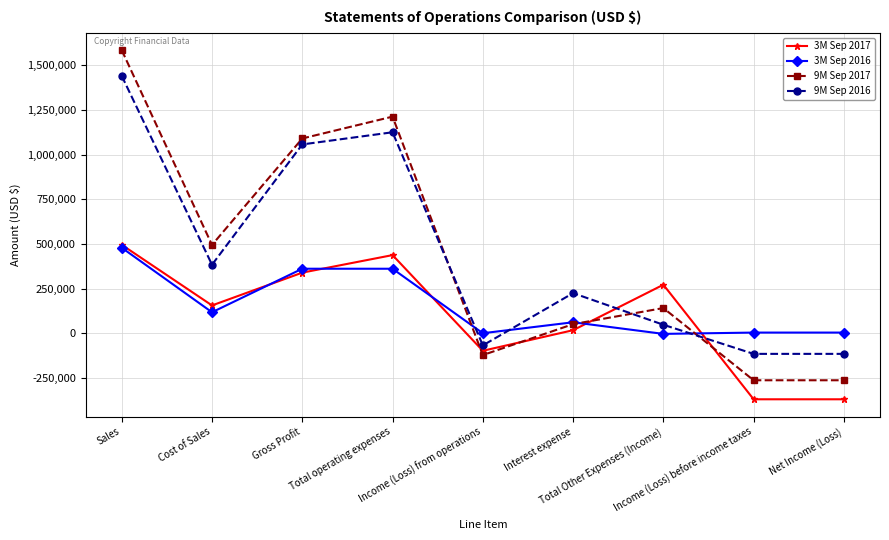

What is the difference between the highest and lowest values at Income (Loss) before income taxes?

373580